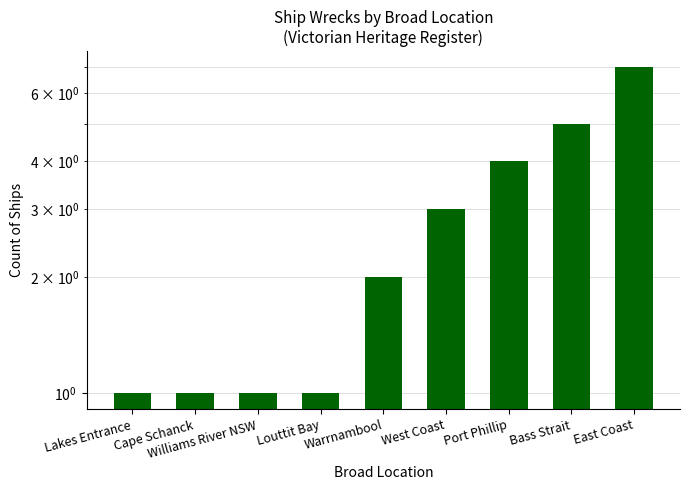

What position from the left is Williams River NSW?

3